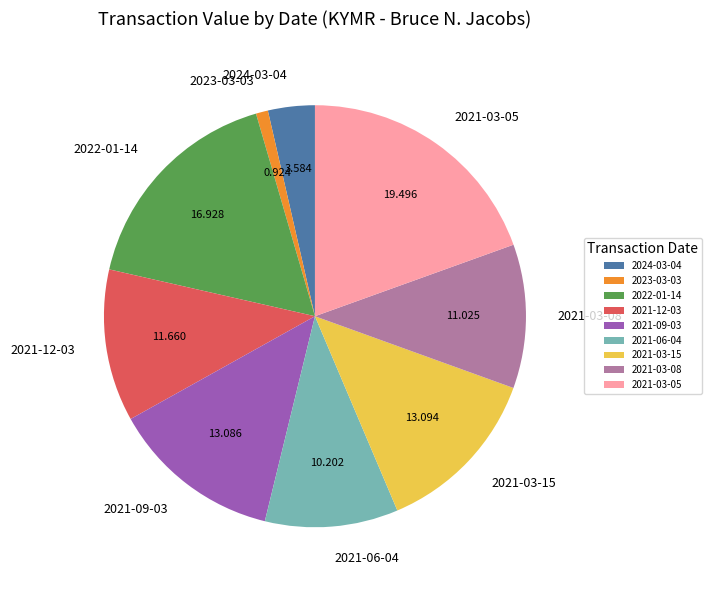

Do 2021-06-04 and 2021-03-08 together represent more than half of the pie?

No